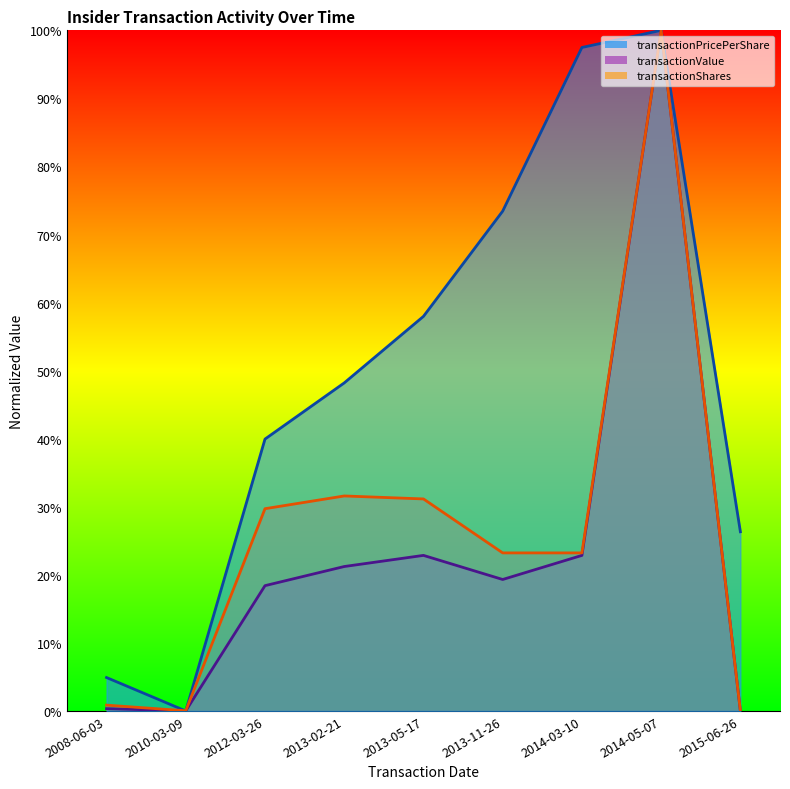

What is the approximate value of transactionPricePerShare at 2013-02-21?

0.5